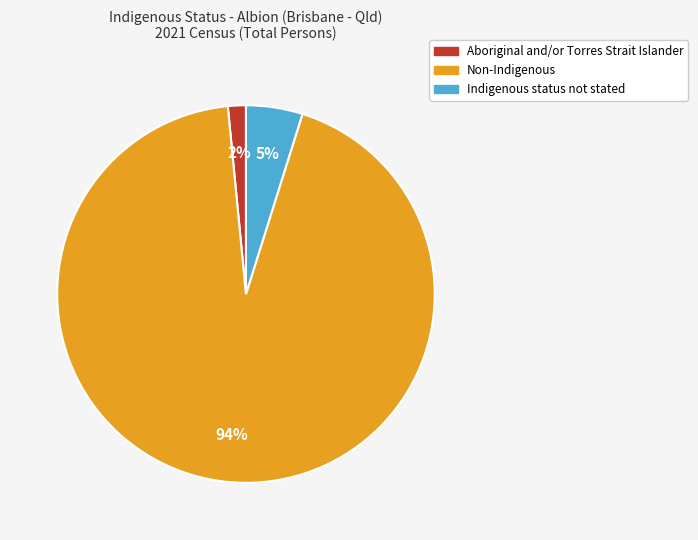

Is it true that Indigenous status not stated is 16% of the pie?

False